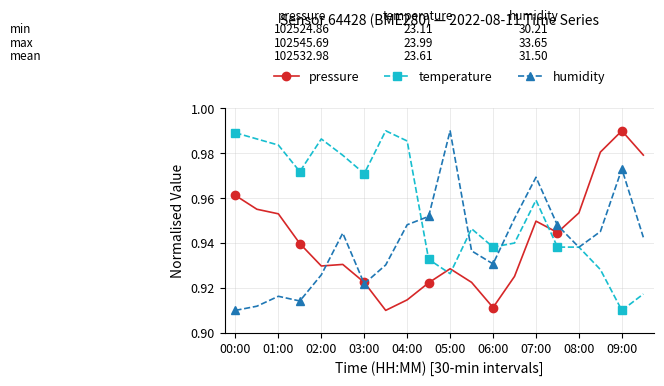

Count the humidity values in the range 0 to 1.

20